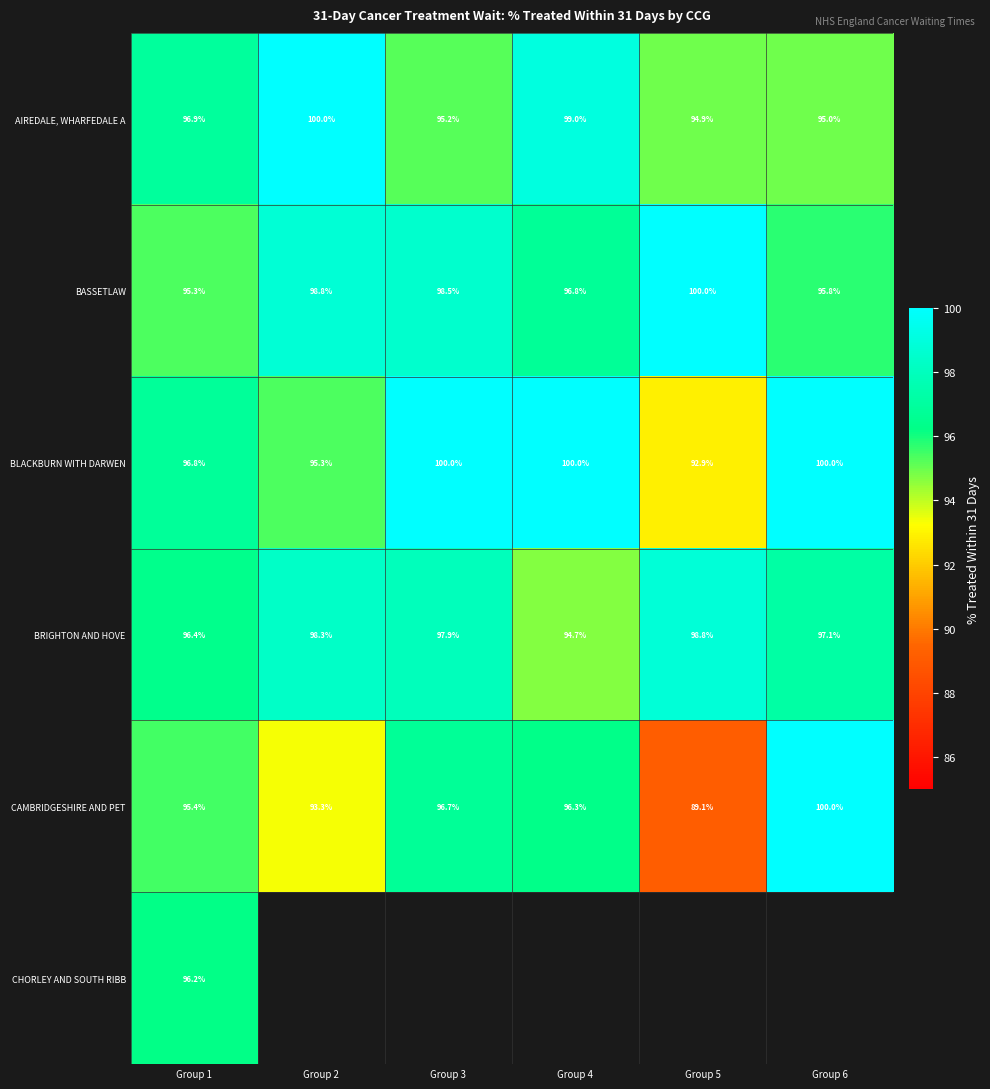

At which label does CAMBRIDGESHIRE AND PET reach its peak?

Group 6